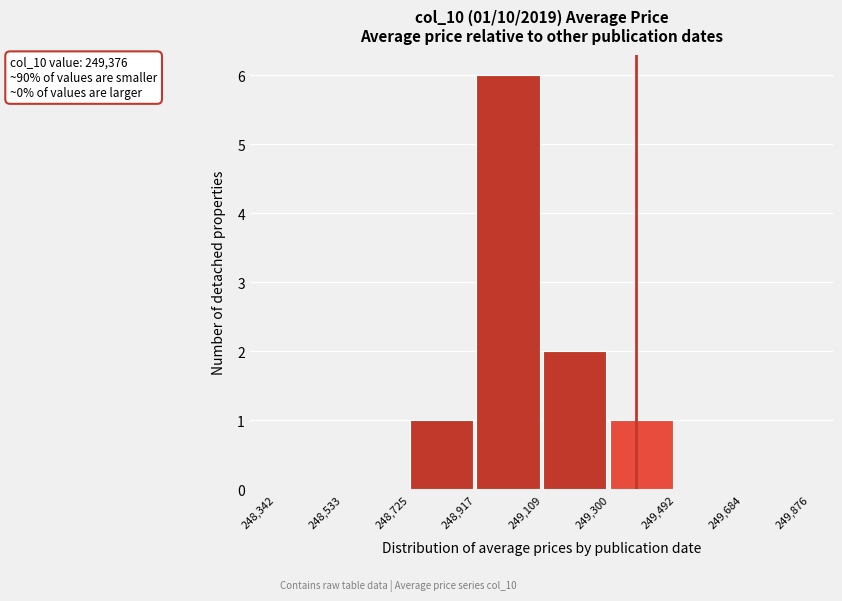

Which range on the x-axis has the tallest bar?

248,917 to 249,109